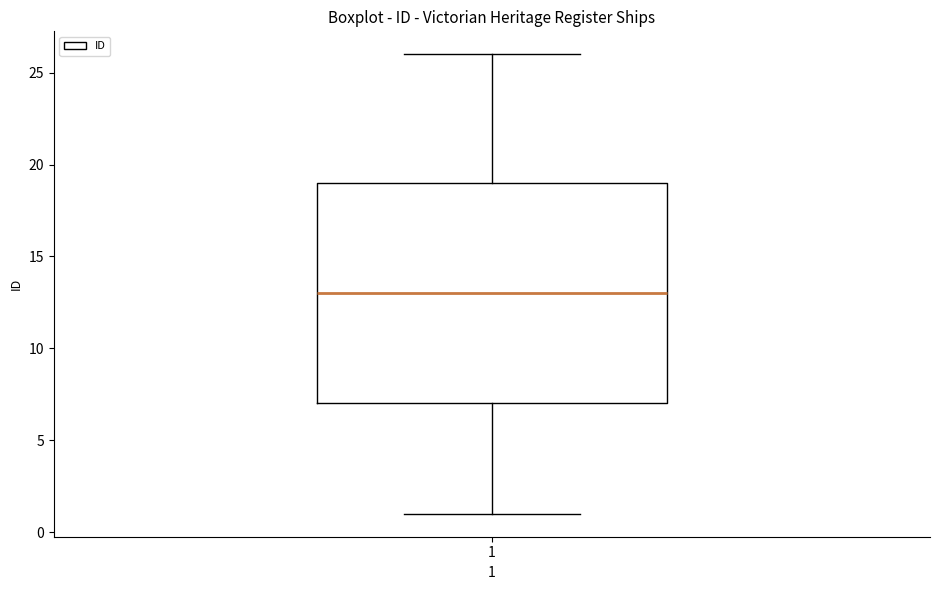

Where does the upper whisker of the box at x = 1 end on the y-axis? The values are not printed on the chart, so give them approximately, as read against the axis.

26